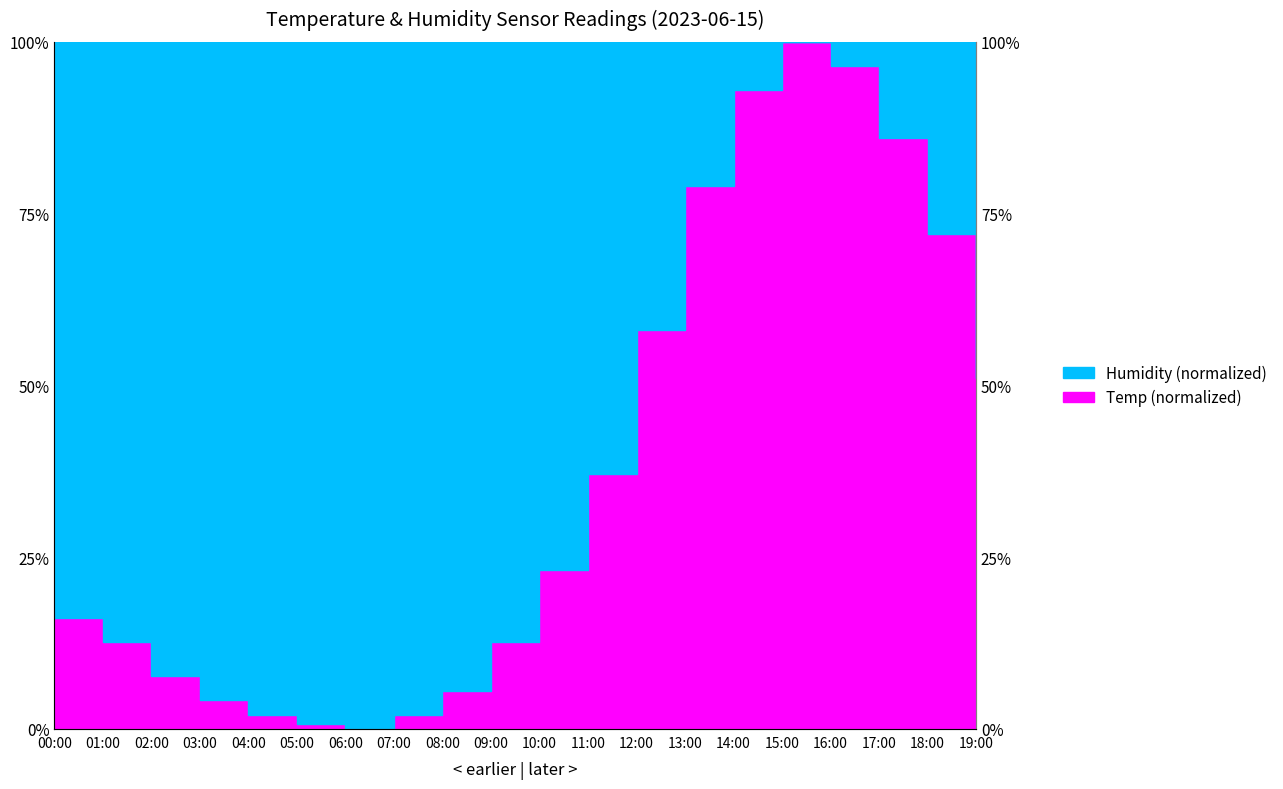

Rank the categories by value from highest to lowest.

15:00, 16:00, 14:00, 17:00, 13:00, 18:00, 12:00, 19:00, 11:00, 10:00, 00:00, 01:00, 09:00, 02:00, 08:00, 03:00, 04:00, 07:00, 05:00, 06:00